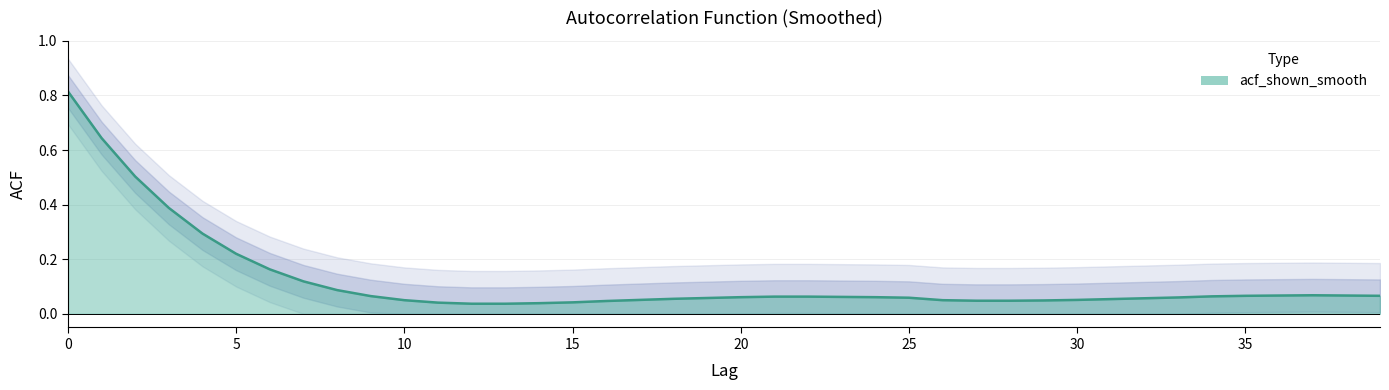

What is the sum of all values?

4.9